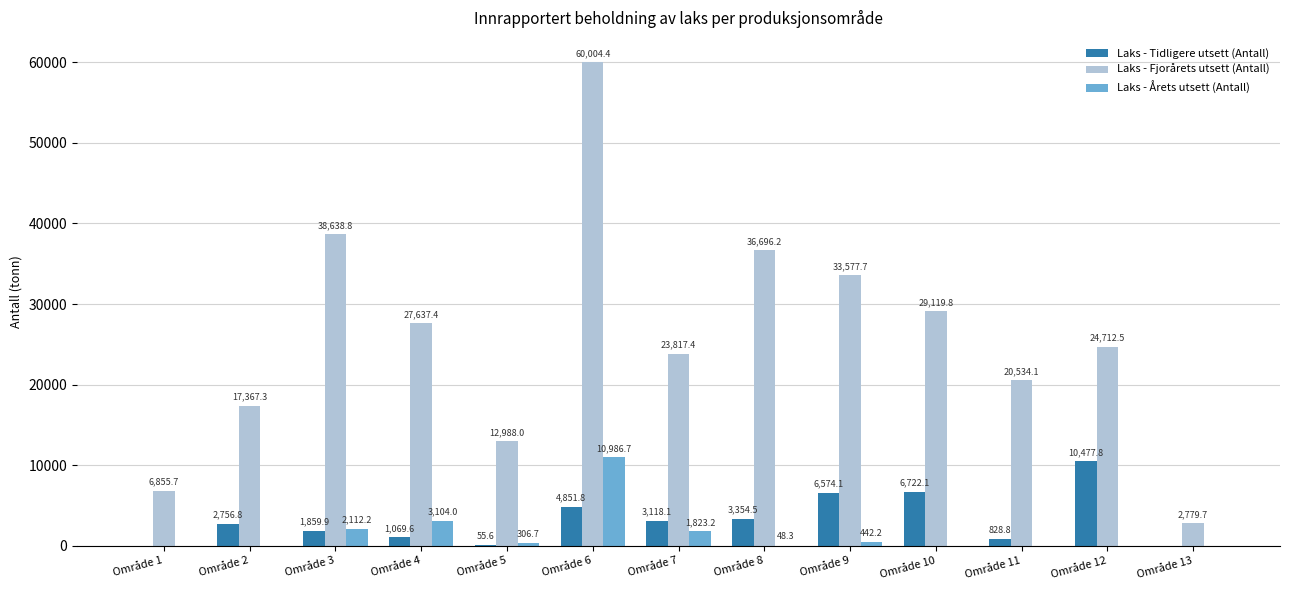

Which series changed the most between Område 3 and Område 11?

Laks - Fjorårets utsett (Antall)